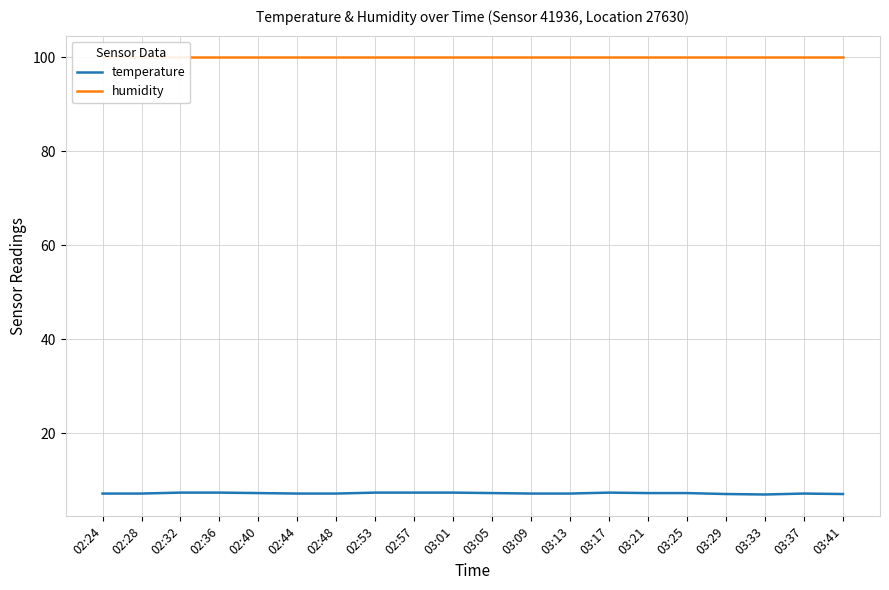

True or false: humidity has a value of 99.9 at 02:24.

True